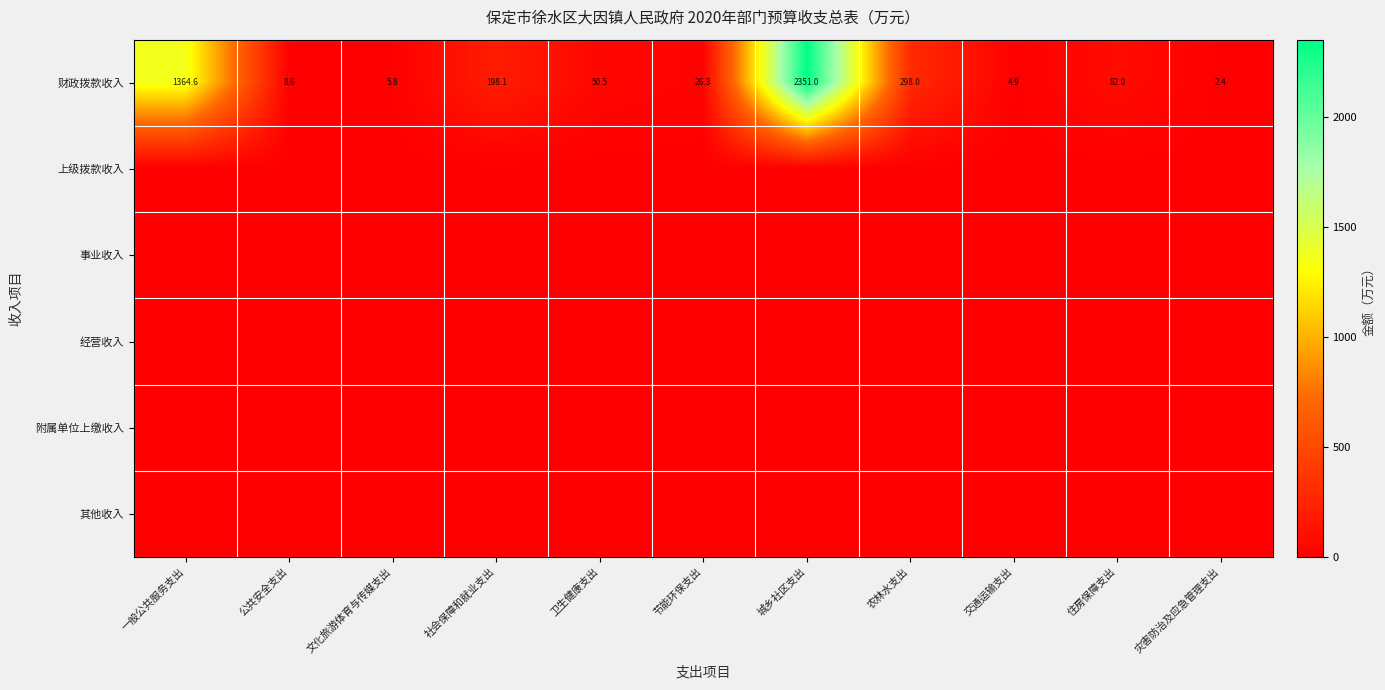

Which has a higher value, 公共安全支出 or 卫生健康支出?

卫生健康支出